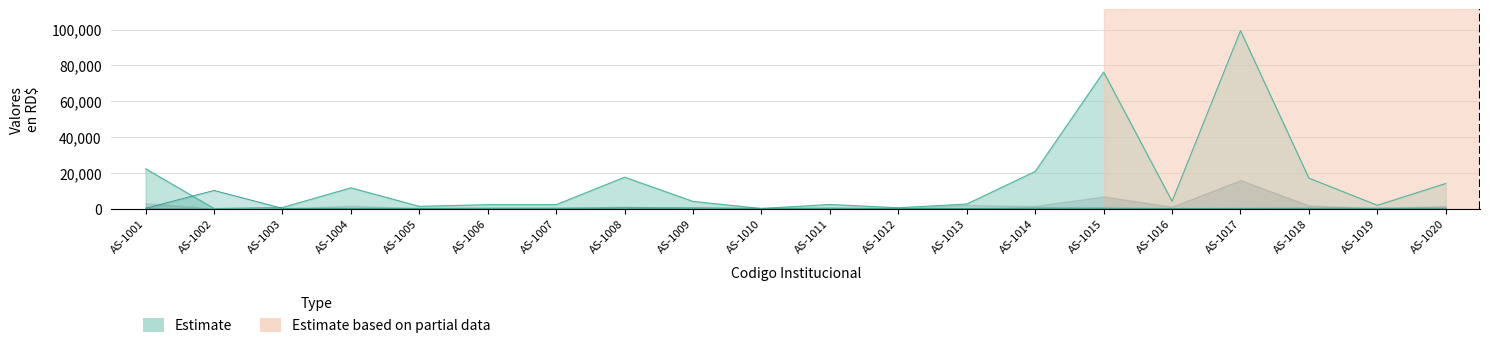

Where is the first local minimum for Costo Unitario en RD$?

AS-1003